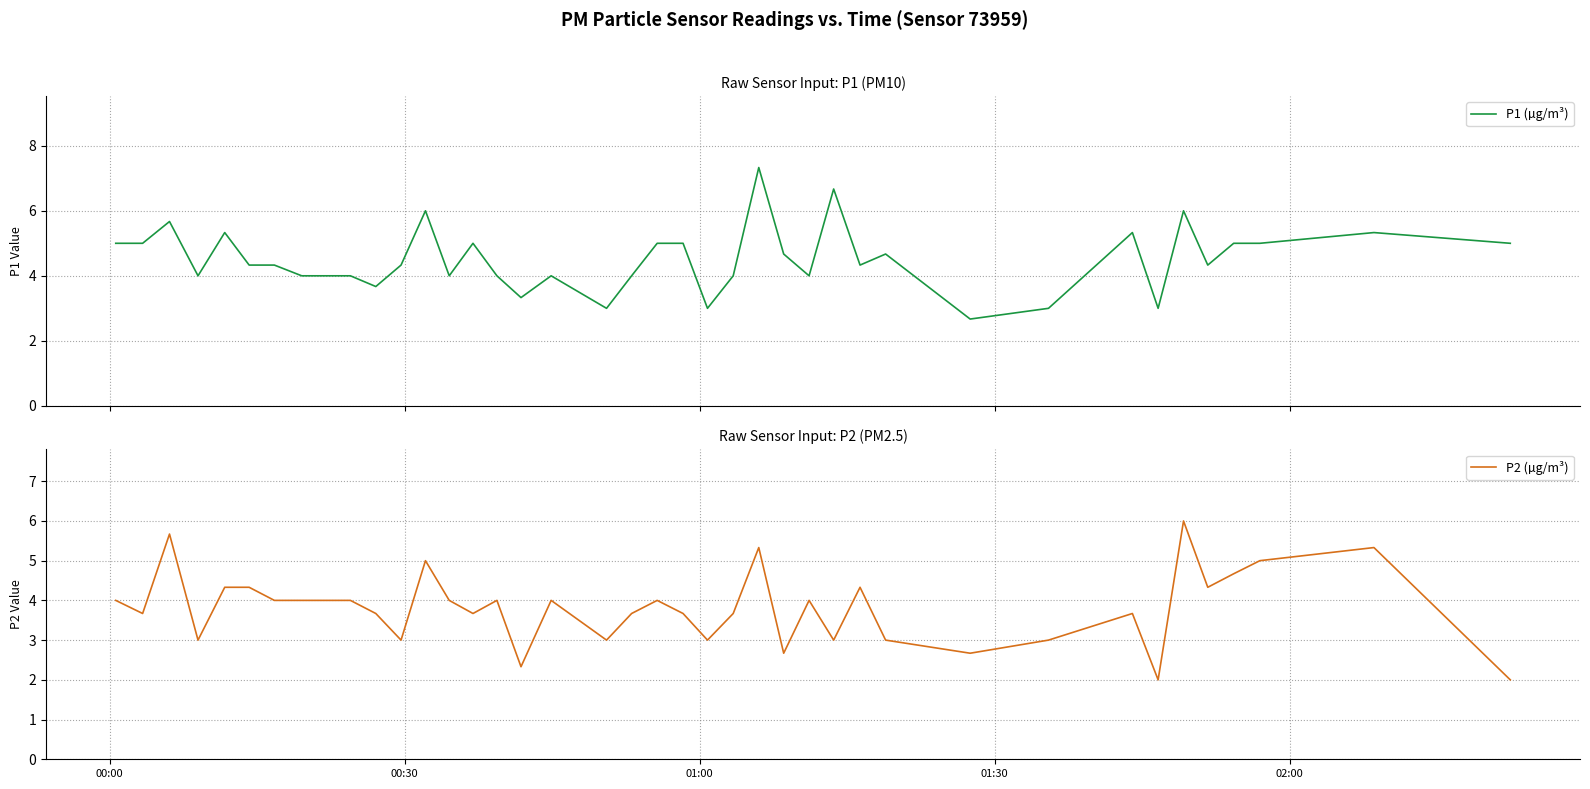

Reading left to right, what are all the values shown in this chart?

P1 (µg/m³): 5.0	5.0	5.7	4.0	5.3	4.3	4.3	4.0	4.0	4.0	3.7	4.3	6.0	4.0	5.0	4.0	3.3	4.0	3.0	4.0	5.0	5.0	3.0	4.0	7.3	4.7	4.0	6.7	4.3	4.7	2.7	3.0	5.3	3.0	6.0	4.3	5.0	5.0	5.3	5.0
P2 (µg/m³): 4.0	3.7	5.7	3.0	4.3	4.3	4.0	4.0	4.0	4.0	3.7	3.0	5.0	4.0	3.7	4.0	2.3	4.0	3.0	3.7	4.0	3.7	3.0	3.7	5.3	2.7	4.0	3.0	4.3	3.0	2.7	3.0	3.7	2.0	6.0	4.3	4.7	5.0	5.3	2.0